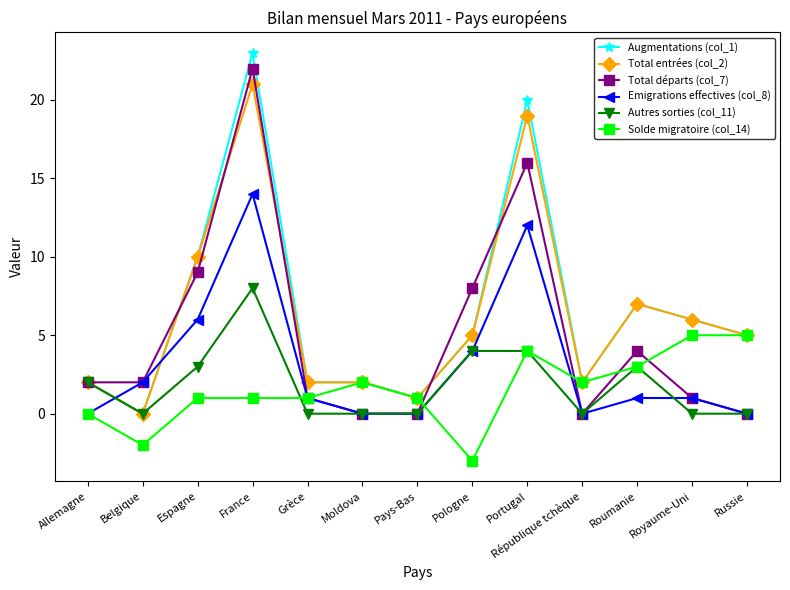

Between Belgique and Royaume-Uni, which series saw the biggest shift?

Solde migratoire (col_14)